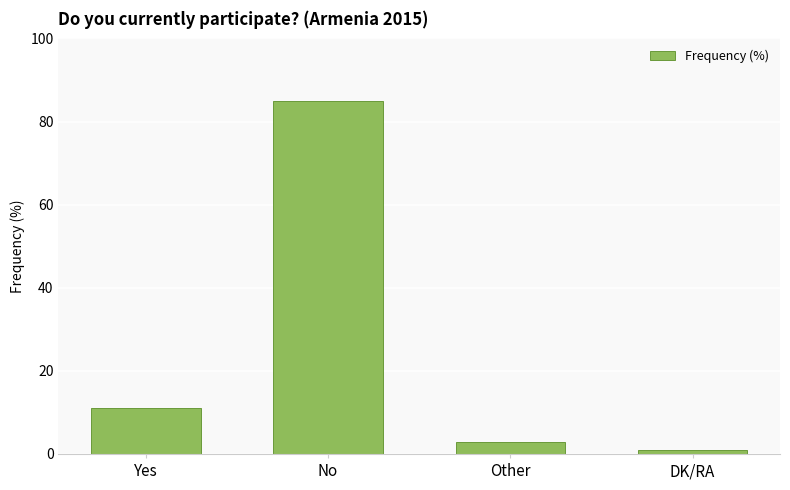

What is the sum of all values?

100